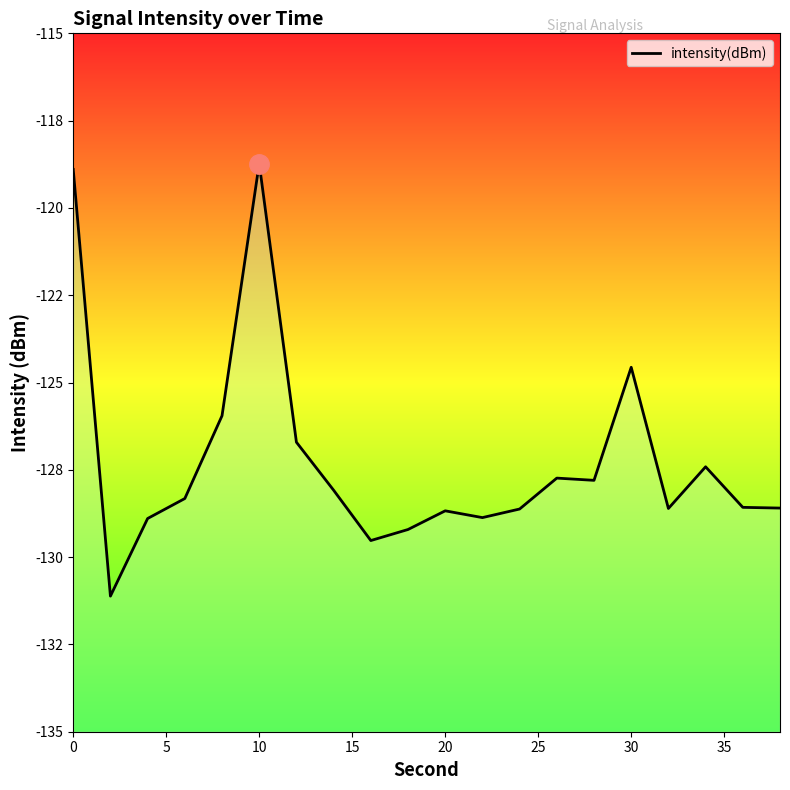

Reading left to right, what are all the values shown in this chart?

-118.9	-131.1	-128.9	-128.3	-126.0	-118.7	-126.7	-128.1	-129.5	-129.2	-128.7	-128.9	-128.6	-127.7	-127.8	-124.6	-128.6	-127.4	-128.6	-128.6